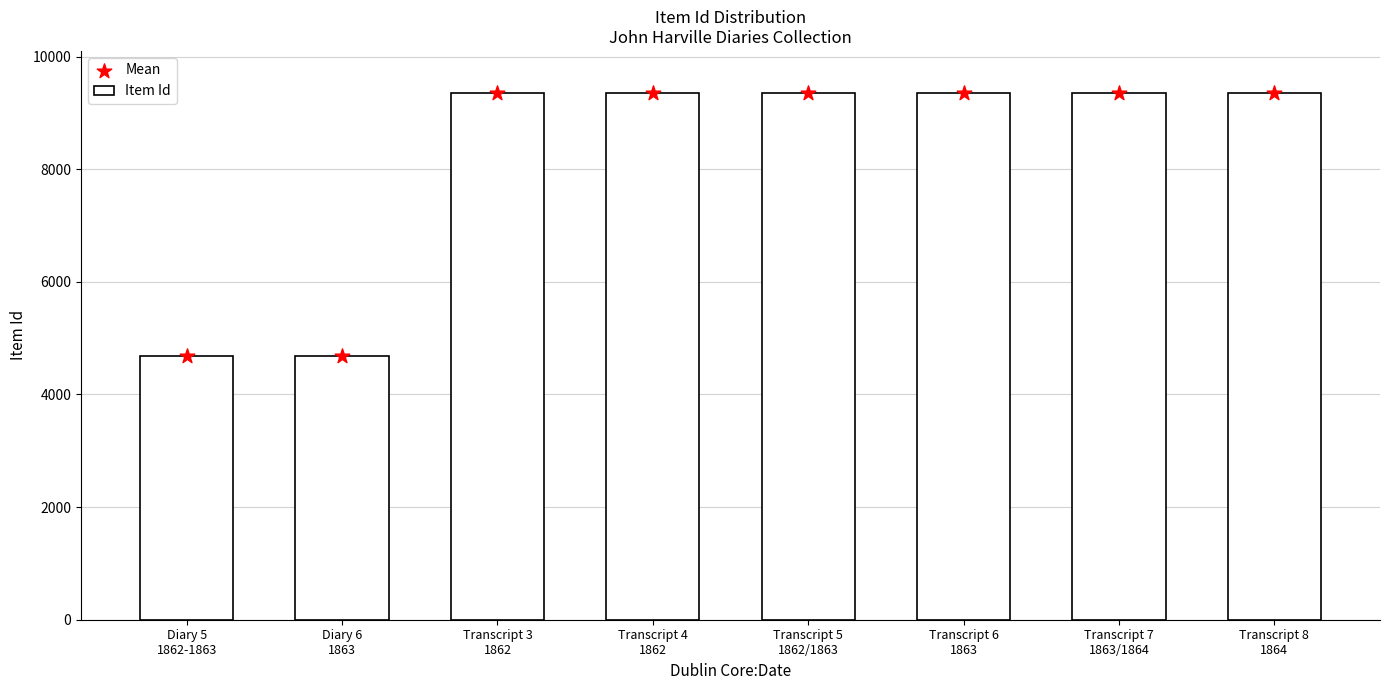

What are all the series names shown in the legend?

Item Id, Mean